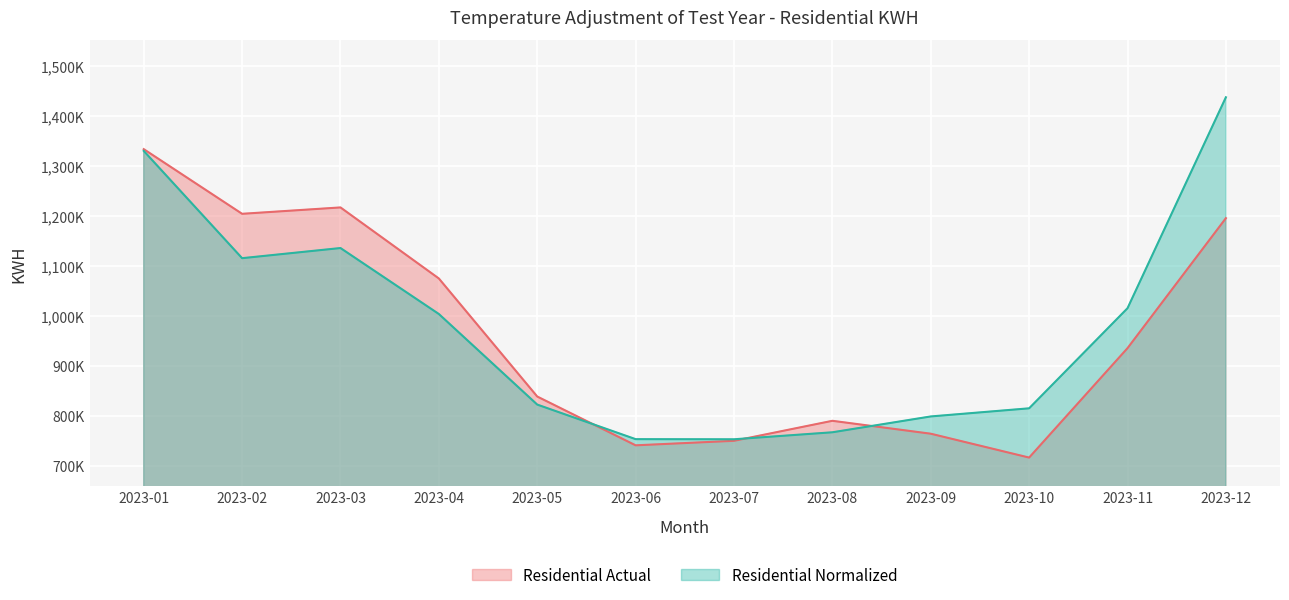

What is the value of the Residential Normalized point at the 9th from the left?

798615.6